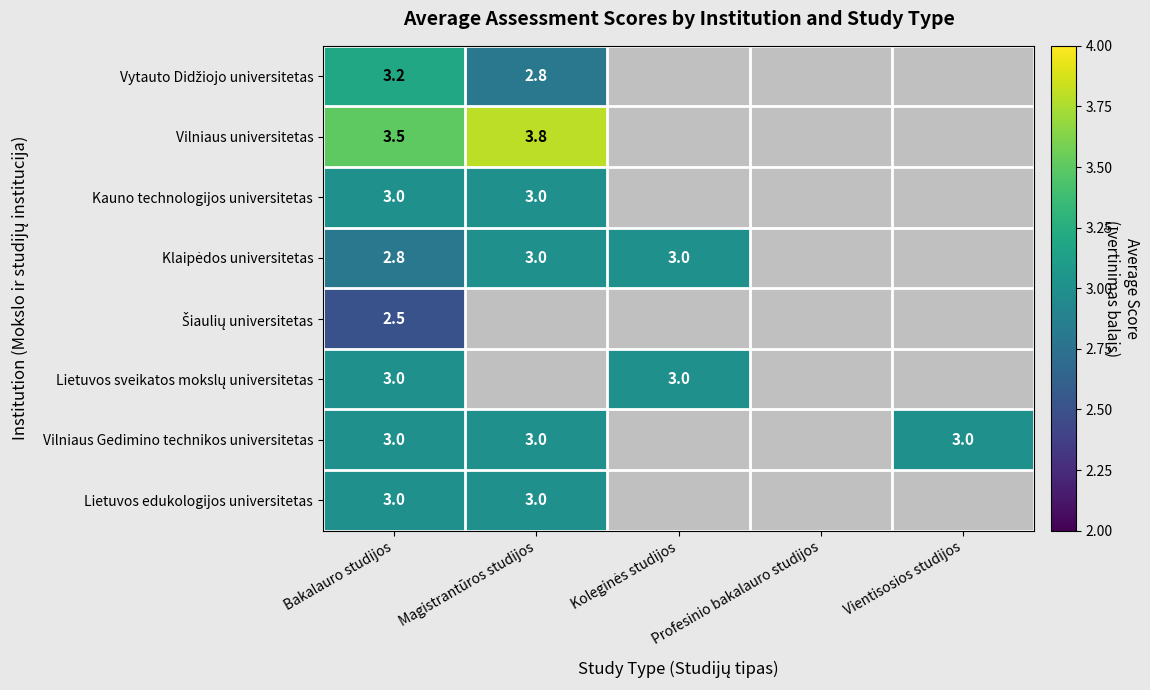

Which has a higher value, Koleginės studijos or Magistrantūros studijos?

Magistrantūros studijos